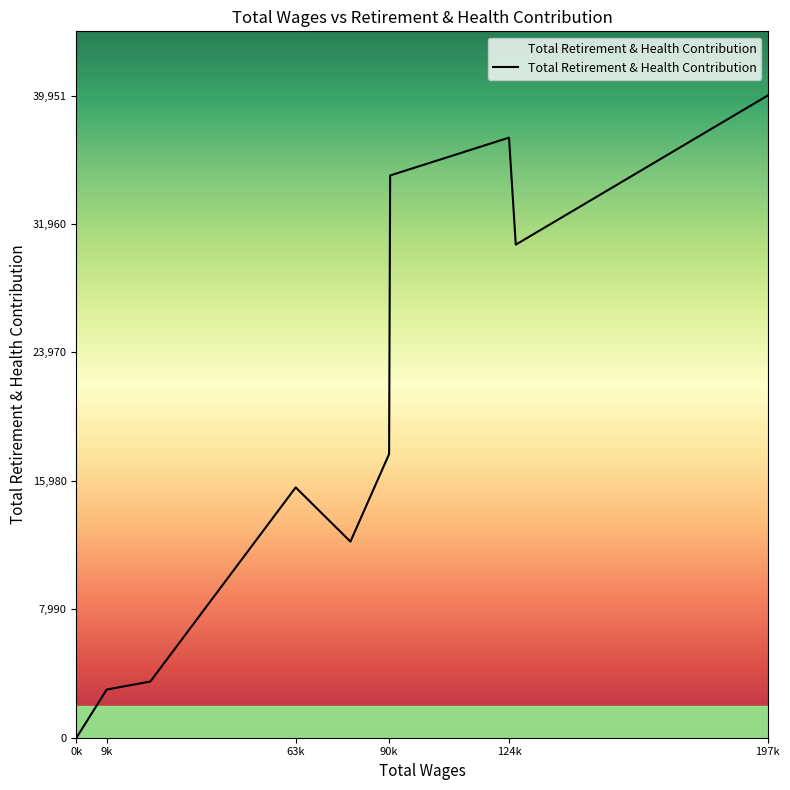

What is the difference between the maximum and minimum values?

39951